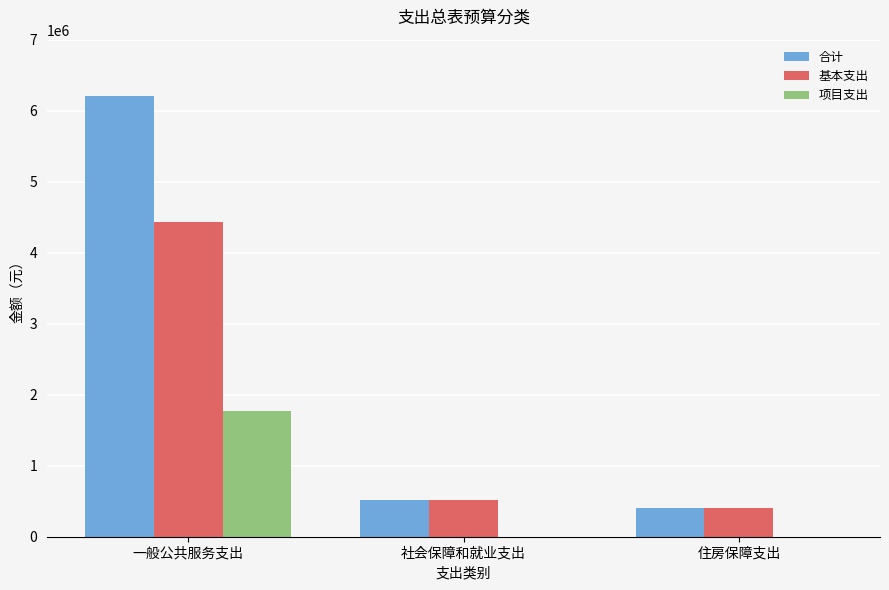

What are all the series names shown in the legend?

合计, 基本支出, 项目支出